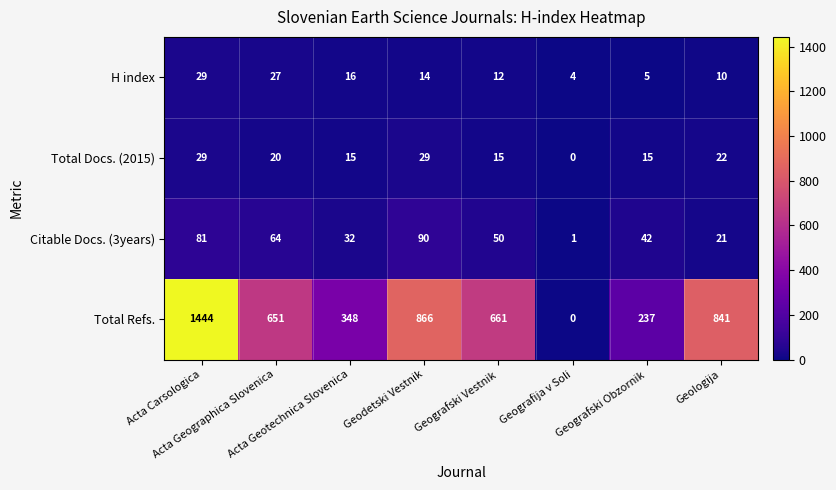

What is the spread (max minus min) of values at Geodetski Vestnik?

852